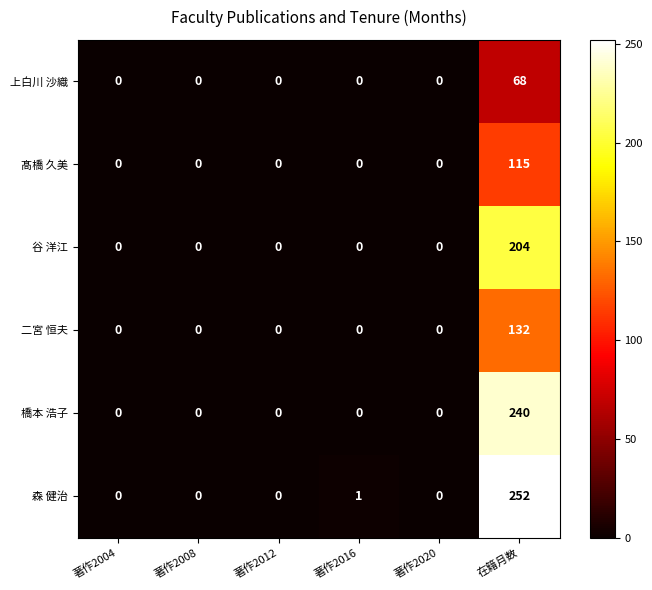

The value of 髙橋 久美 at 著作2008 is 0. True or false?

True